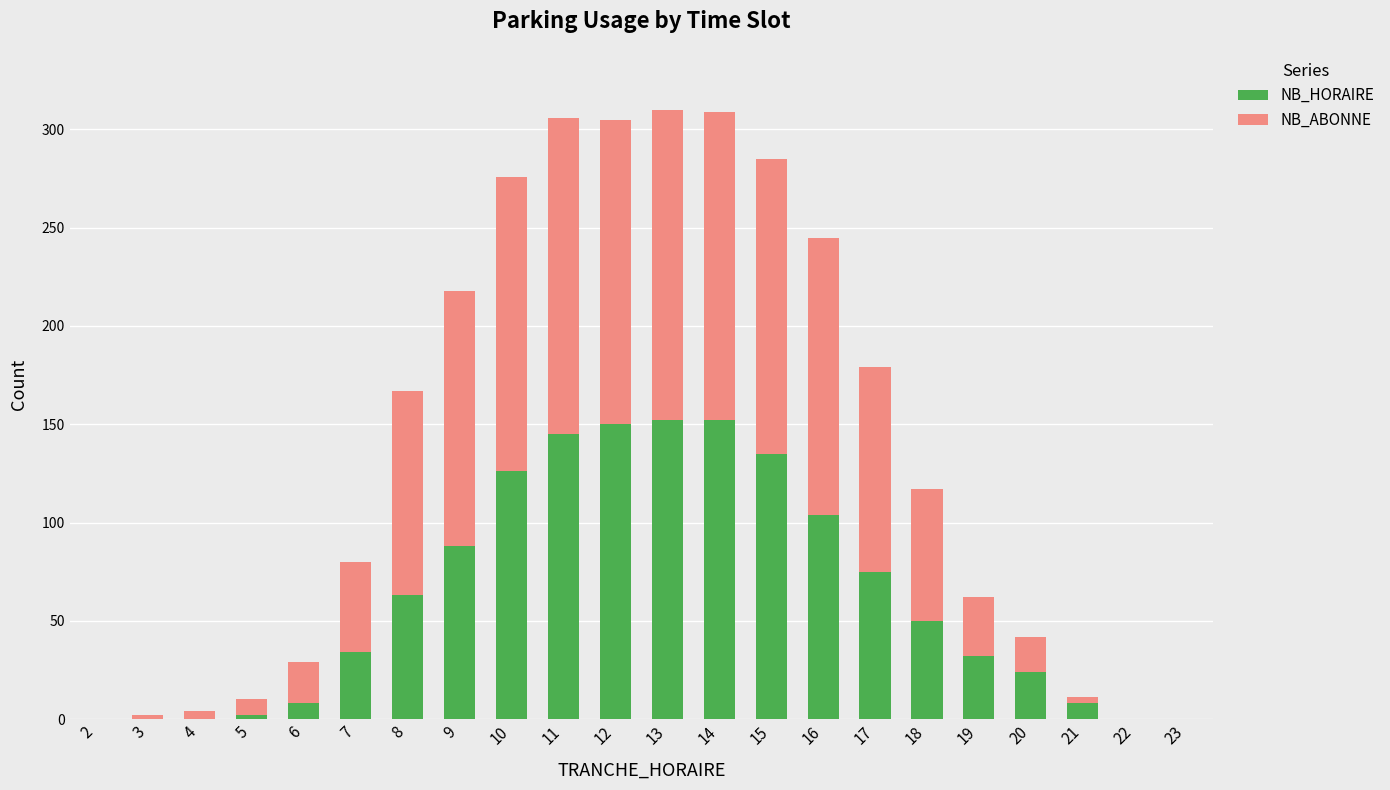

The NB_HORAIRE series shows 24 at 20. True or false?

True